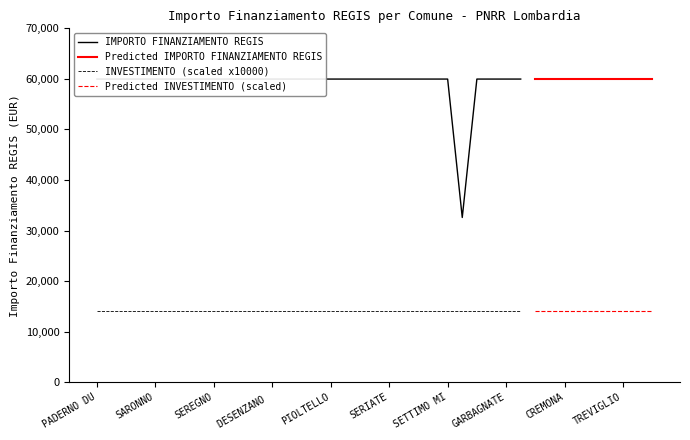

How many data points does each series have?

39